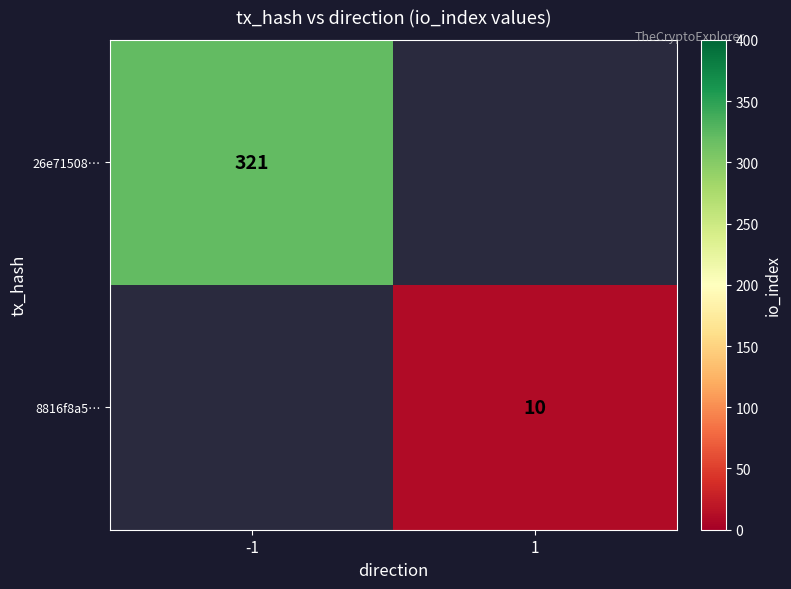

The value of 8816f8a5… at 1 is 13. True or false?

False